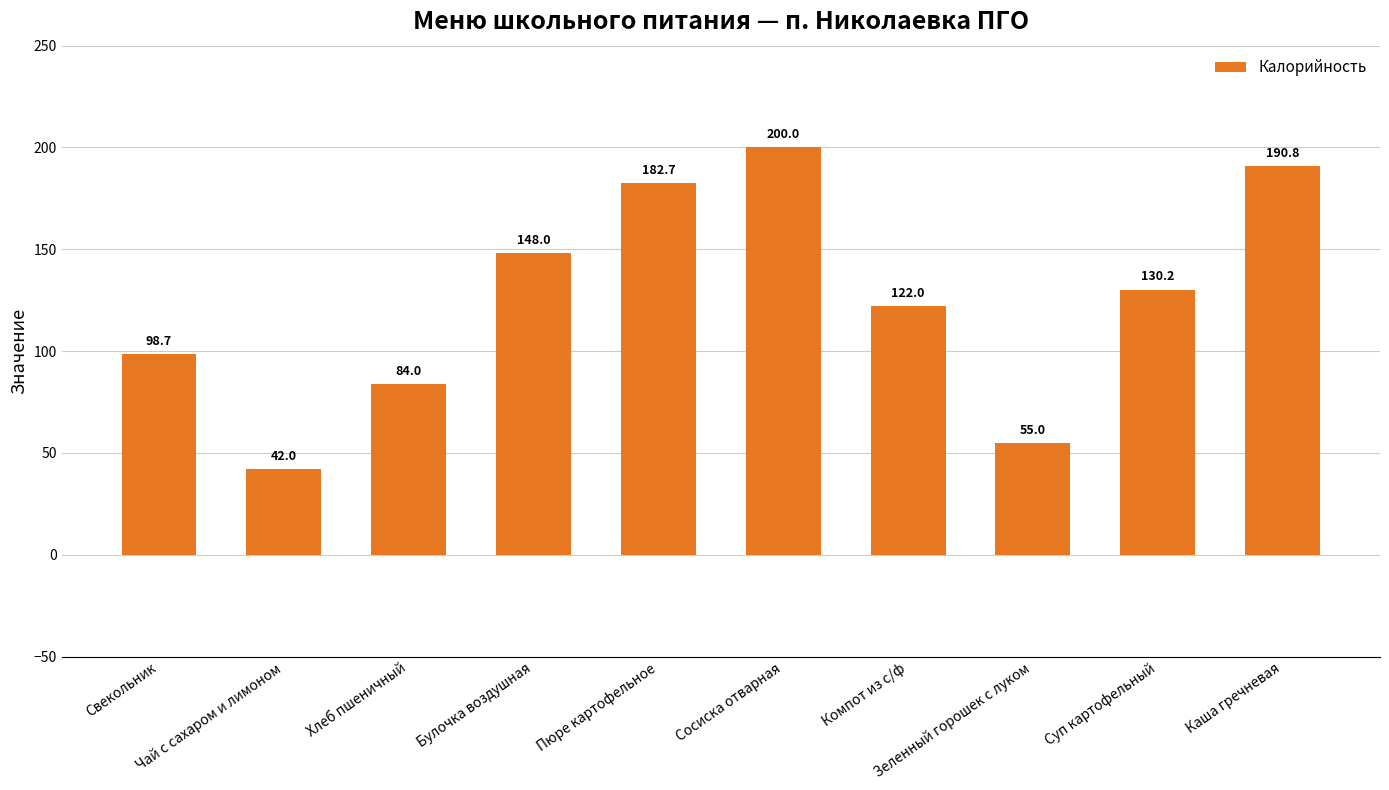

How many bars are there in total?

10